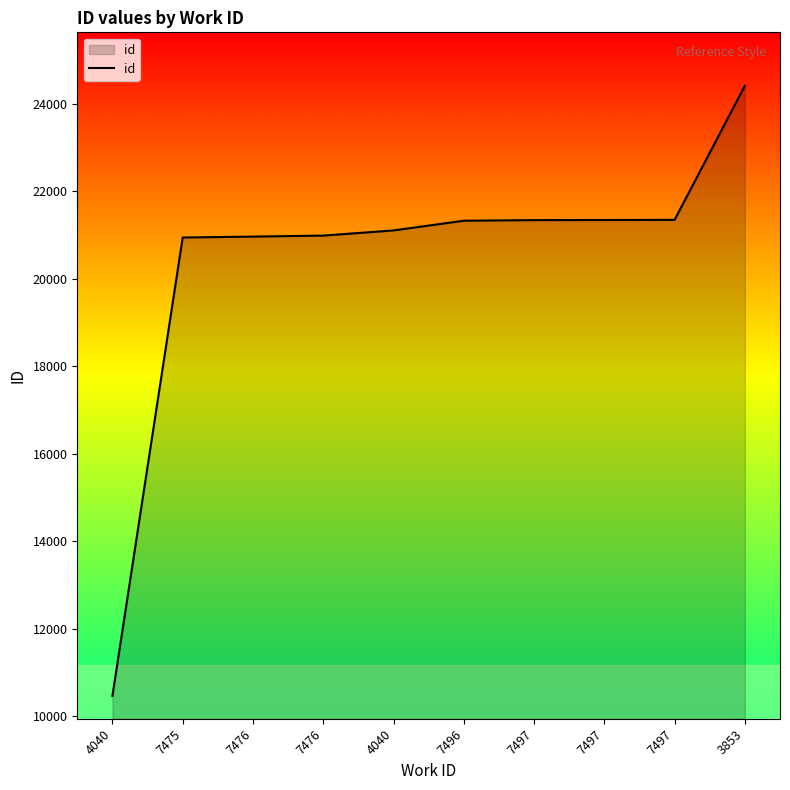

What is the ratio of the value at 7496 to the value at 7497?

1.0